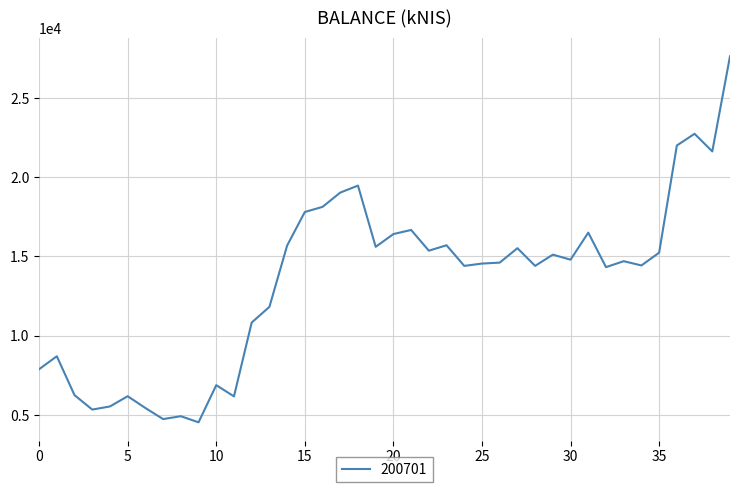

What is the difference between the maximum and minimum values?

23100.2